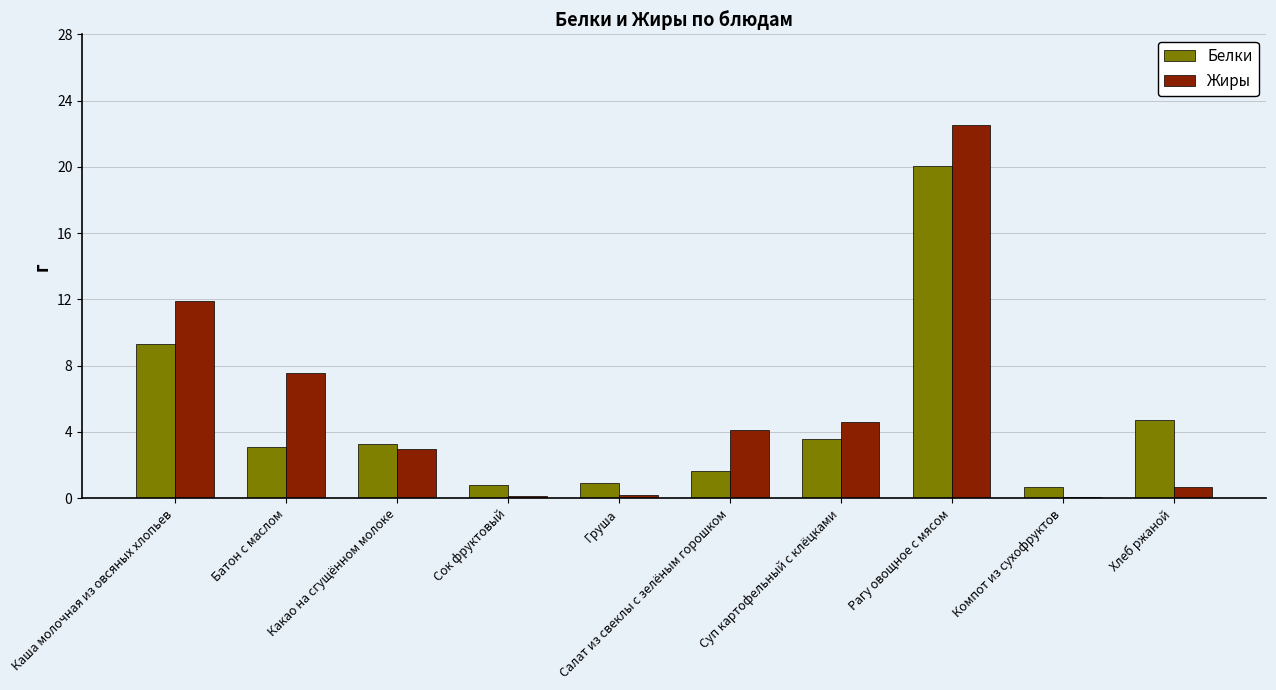

Between Какао на сгущённом молоке and Салат из свеклы с зелёным горошком, which series saw the biggest shift?

Белки